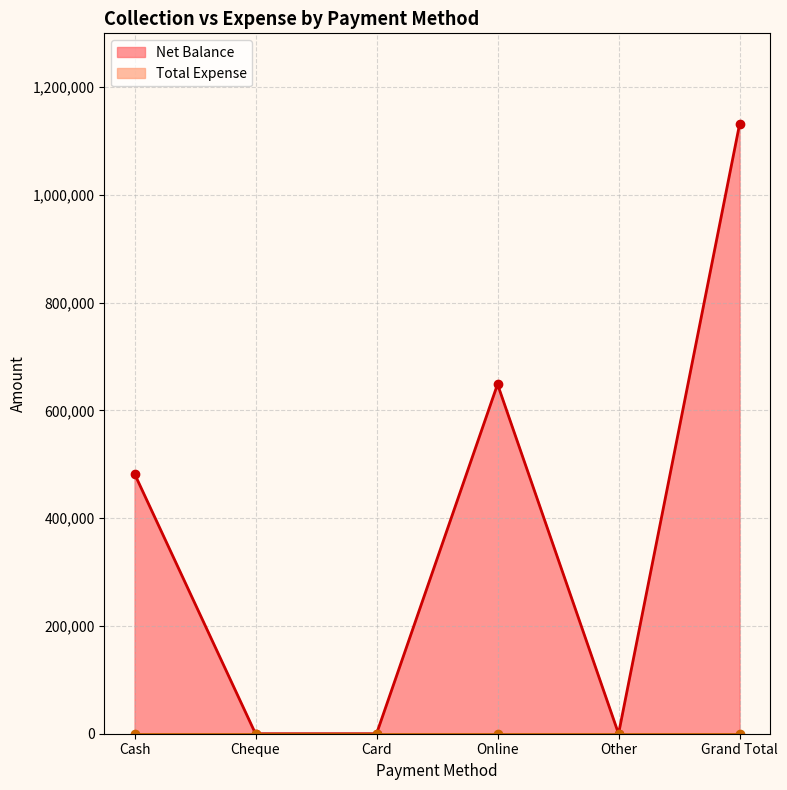

How many lines are shown in the chart?

1